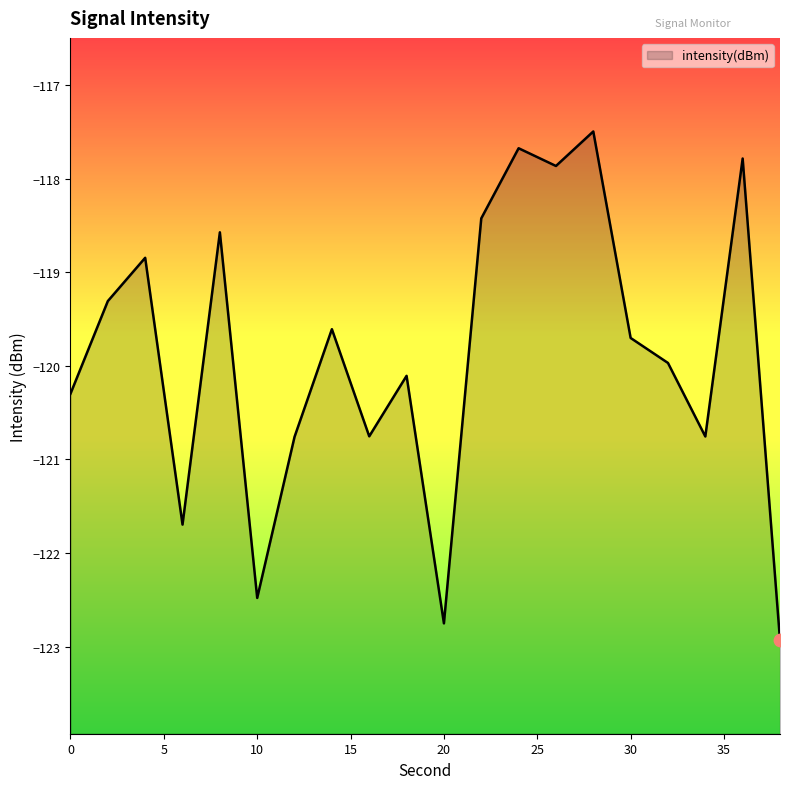

Between 22 and 38, which is larger?

22